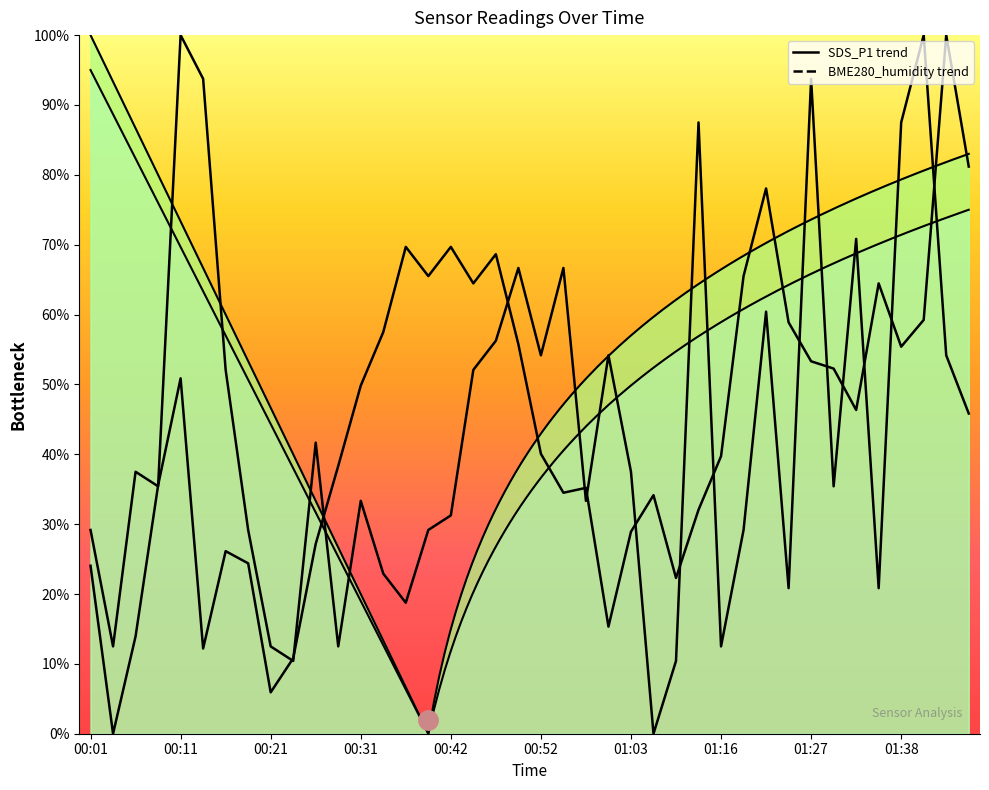

After their last crossing, which series has the higher values: SDS_P1 or BME280_humidity?

BME280_humidity